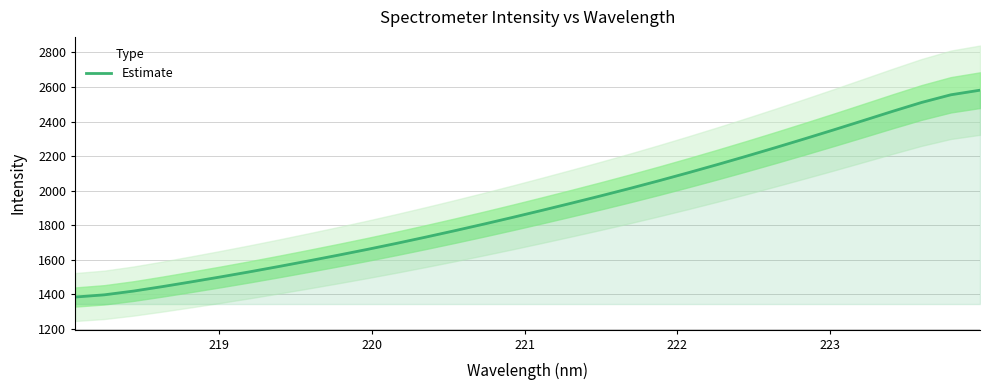

What is the difference between the second highest and second lowest values?

1156.4